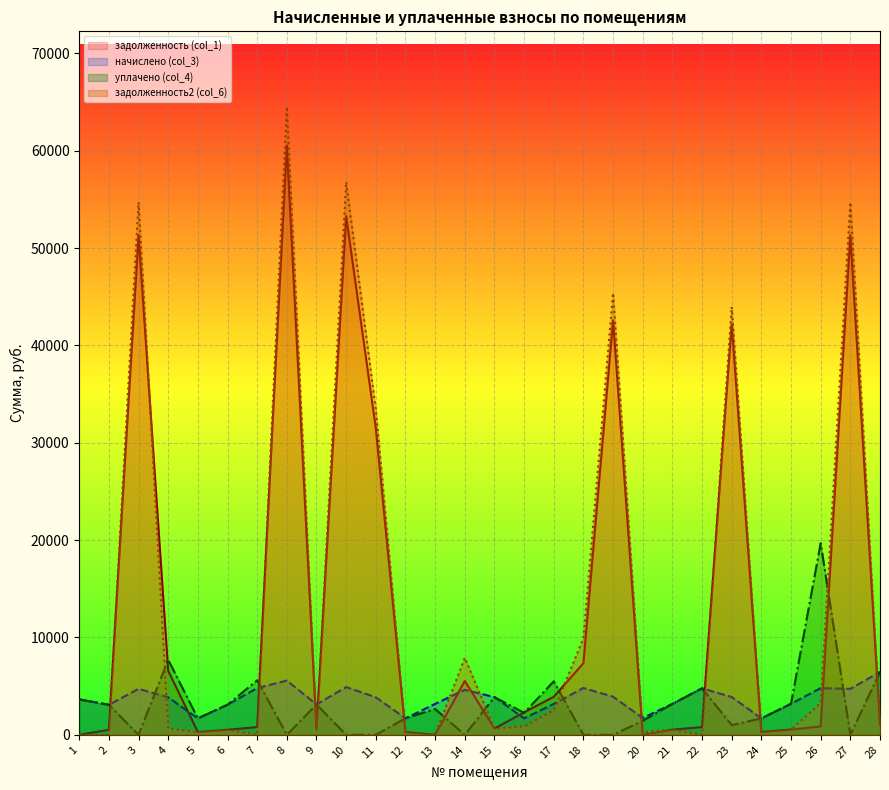

How many values in задолженность2 (col_6) are above zero?

24